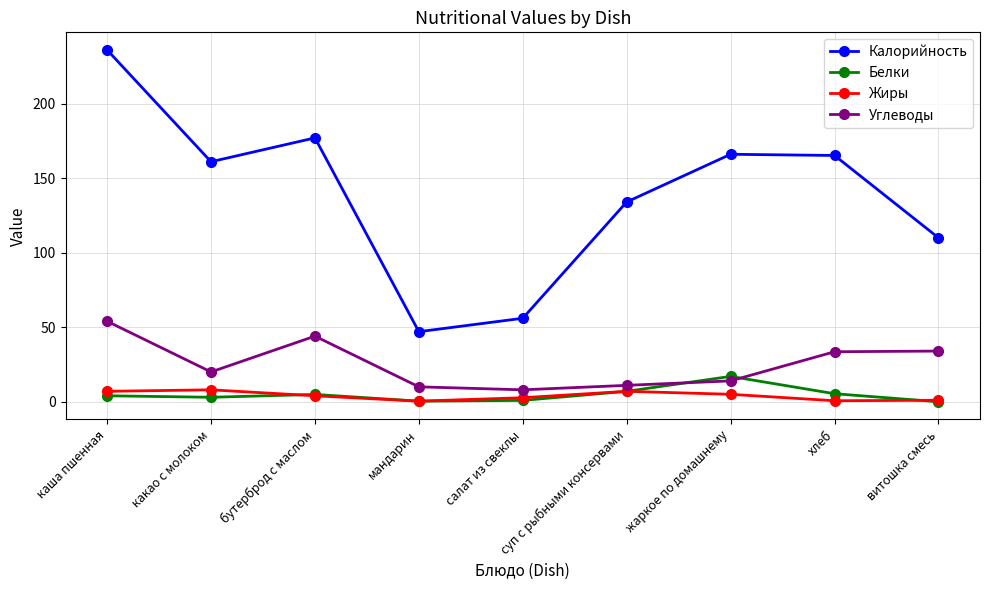

True or false: Углеводы and Калорийность cross at least once.

False